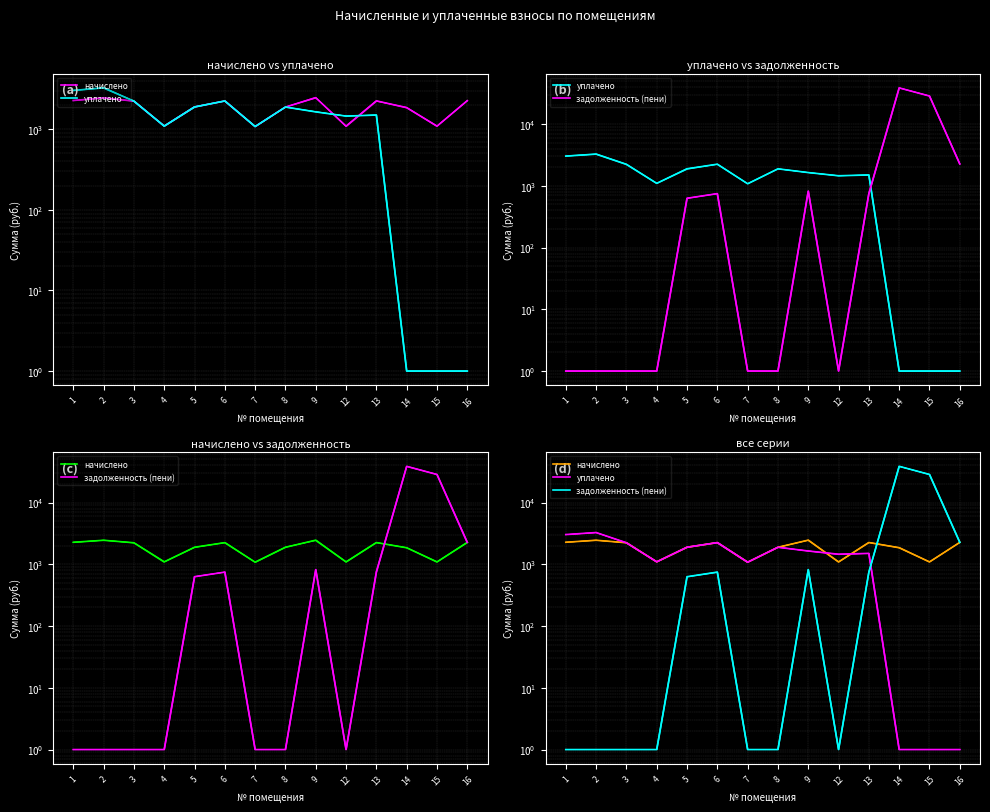

What is the lowest value of the задолженность (пени) series?

1.0